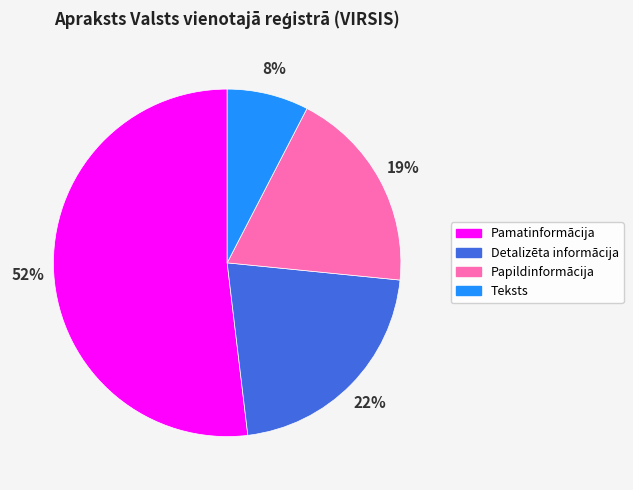

To the nearest percent, what is the combined percentage of Teksts and Papildinformācija?

27%